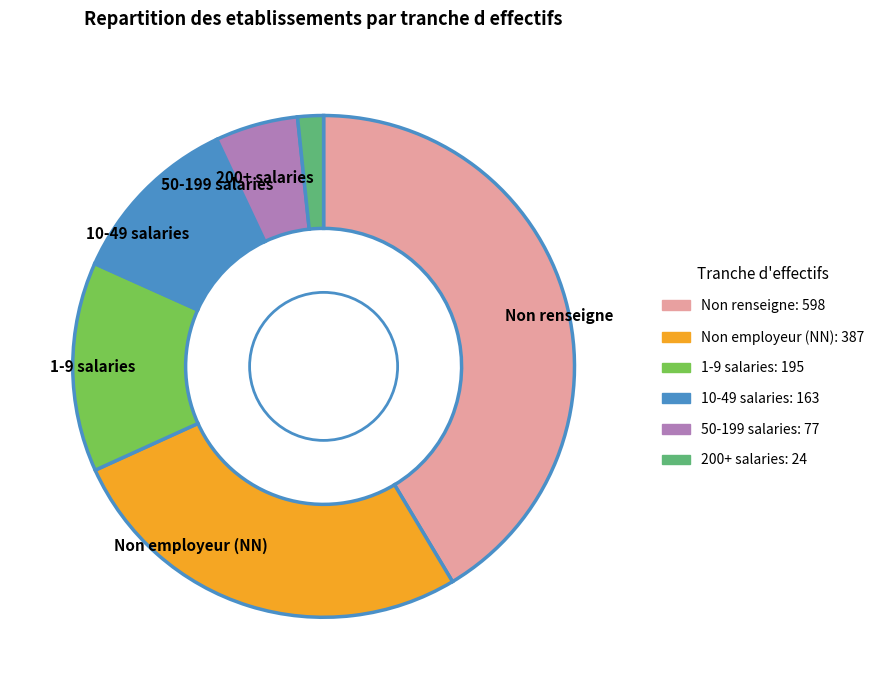

Approximately how many times larger is the value at Non renseigne compared to 200+ salaries?

24.9